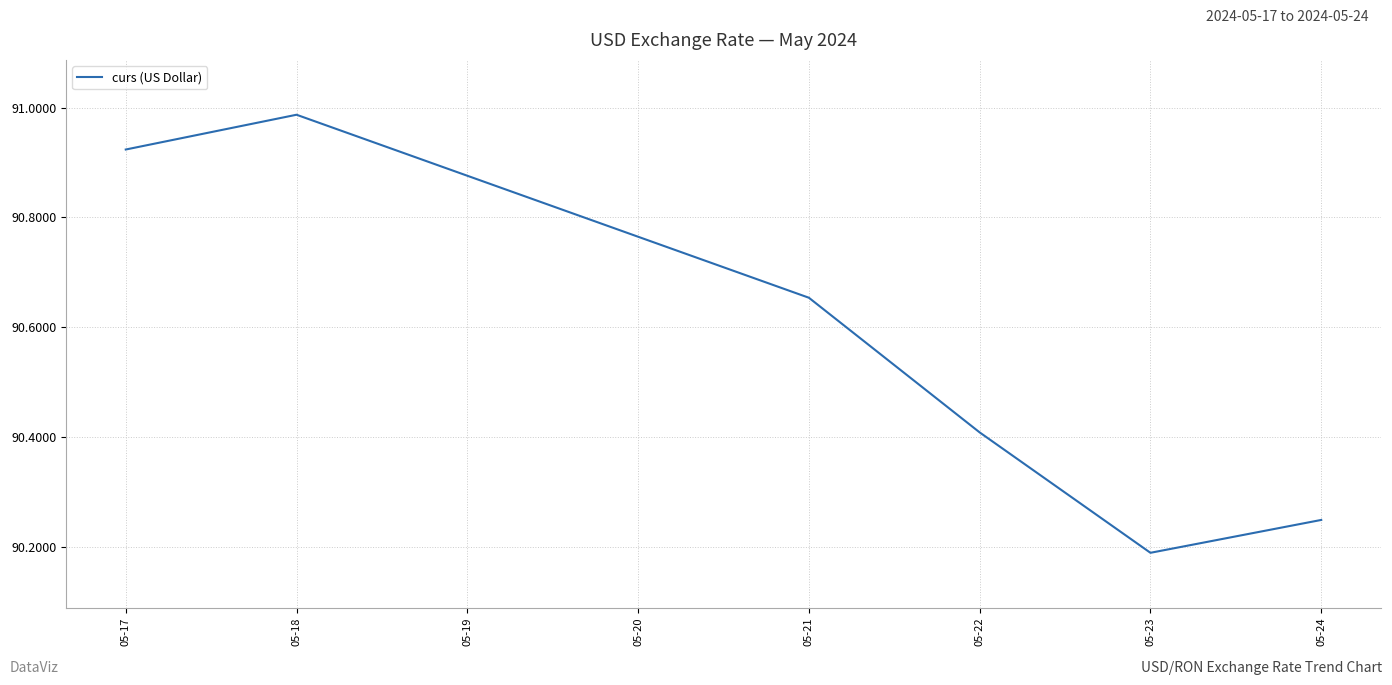

What is the change in value from 05-21 to 05-24?

-0.4